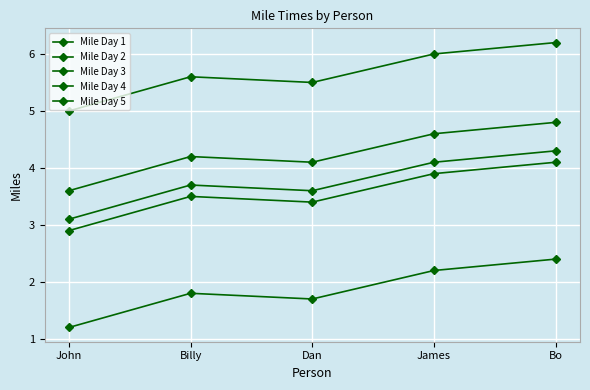

What is the sum of the Mile Day 1 values at John and Bo?

3.6